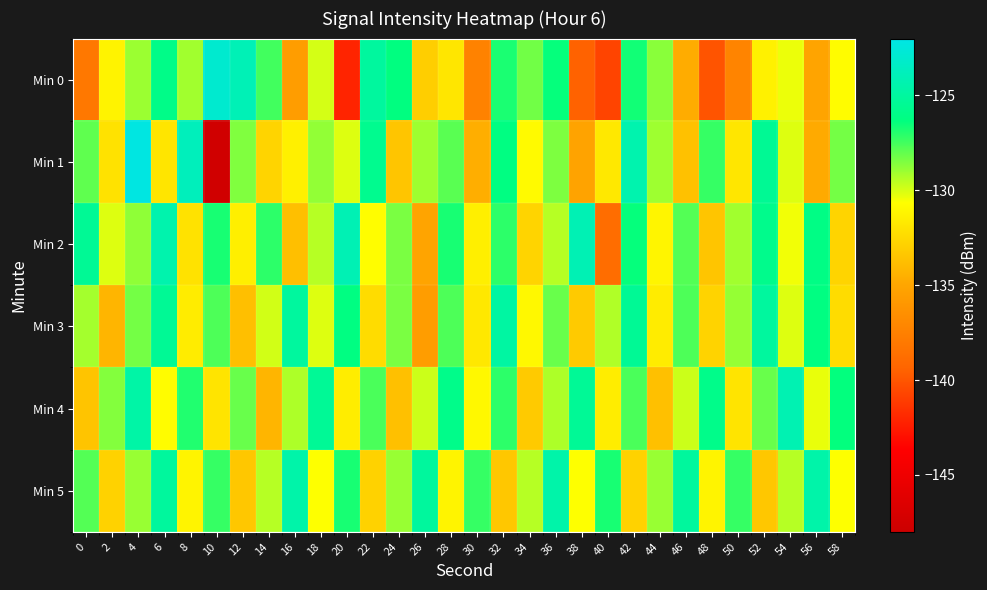

What is the total value across all series at 0?

-781.8